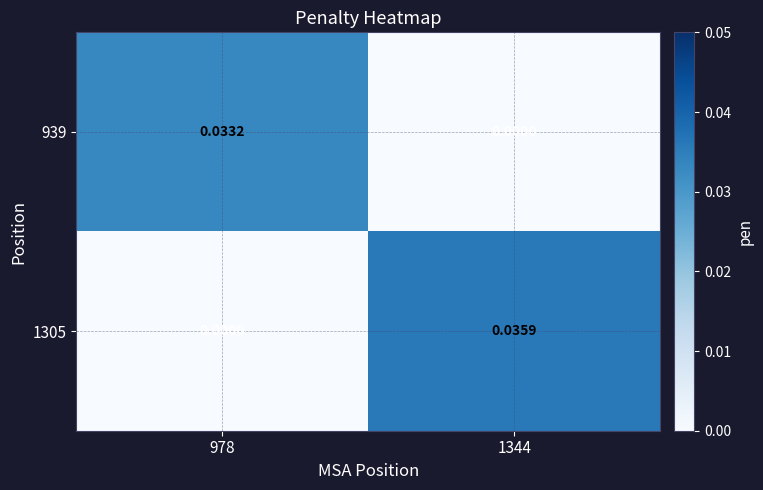

Rank the series by their maximum value, from highest to lowest.

1305, 939